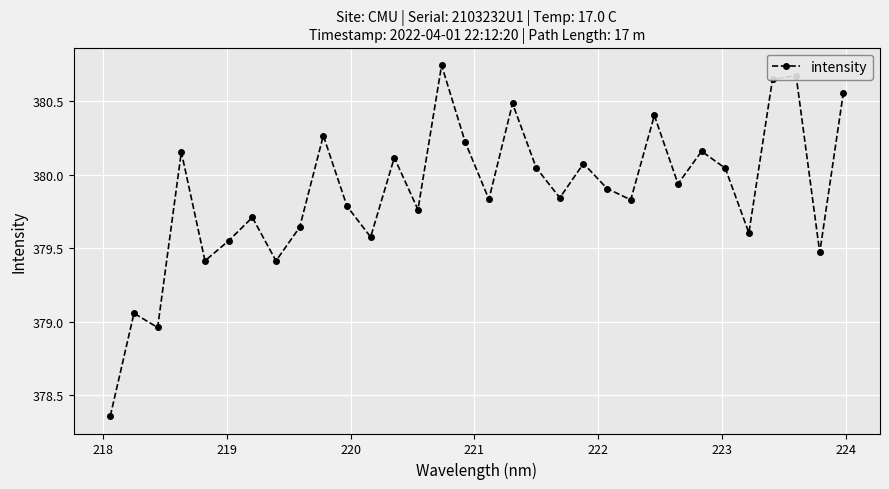

How many interior local peaks (higher than both neighbors) does the data have?

11